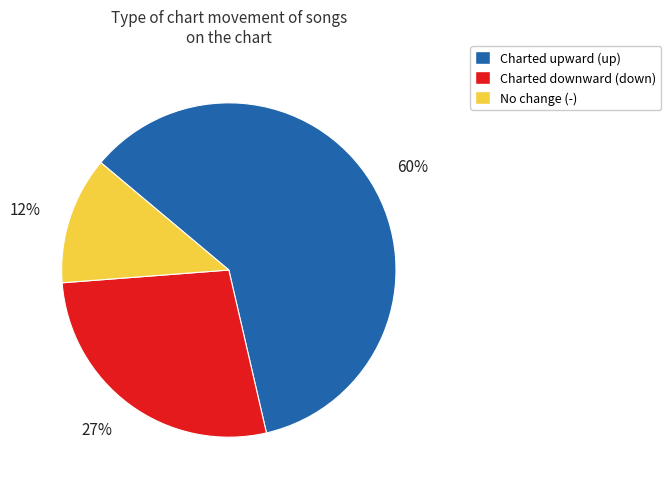

How many segments does this pie chart have?

3